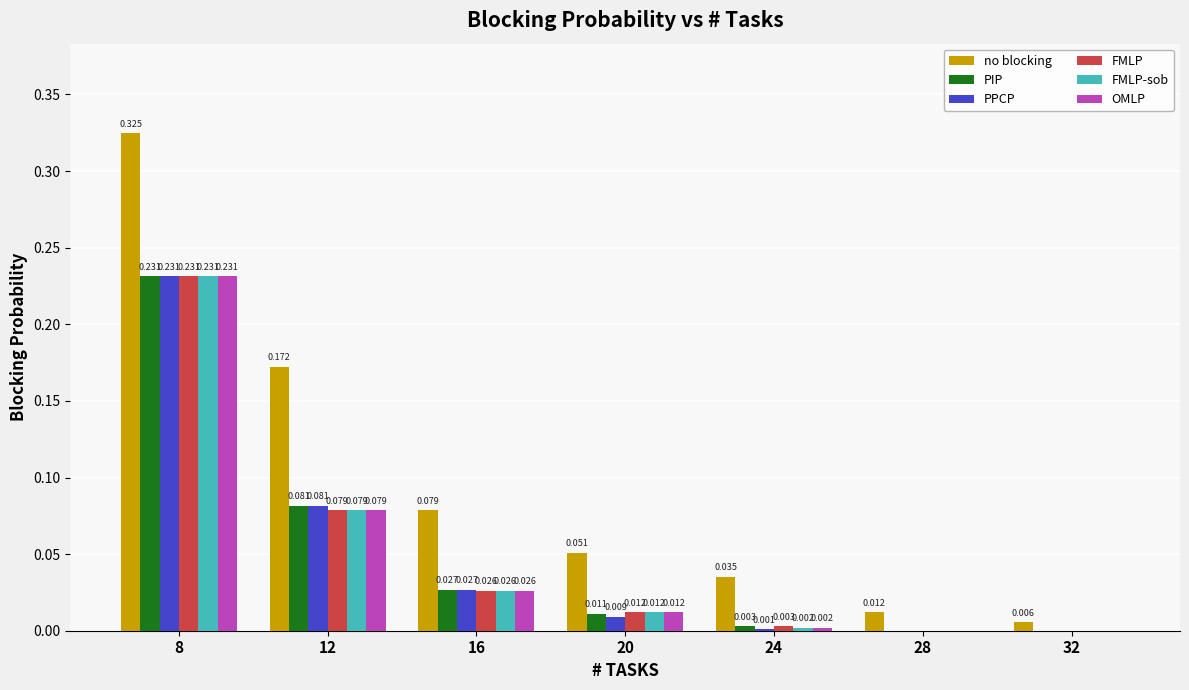

How many groups of bars are there?

7